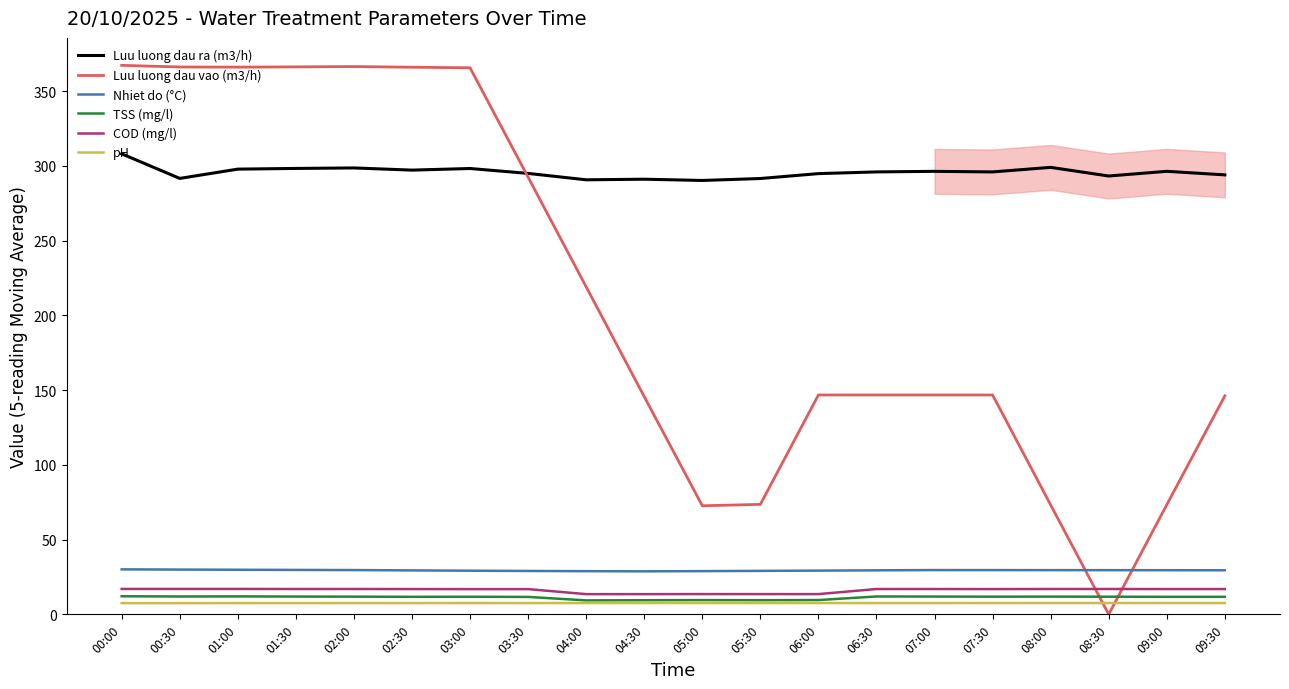

List the labels in order of COD (mg/l) value, largest first.

00:00, 00:30, 01:00, 02:00, 08:00, 08:30, 01:30, 06:30, 07:00, 02:30, 09:00, 09:30, 07:30, 03:00, 03:30, 05:00, 05:30, 06:00, 04:00, 04:30